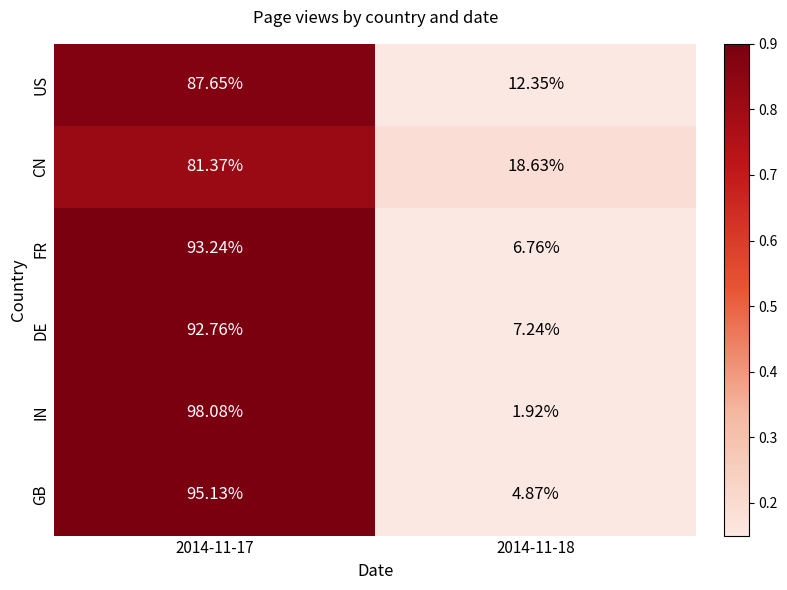

Rank the series at 2014-11-18 from highest to lowest value.

CN, US, DE, FR, GB, IN